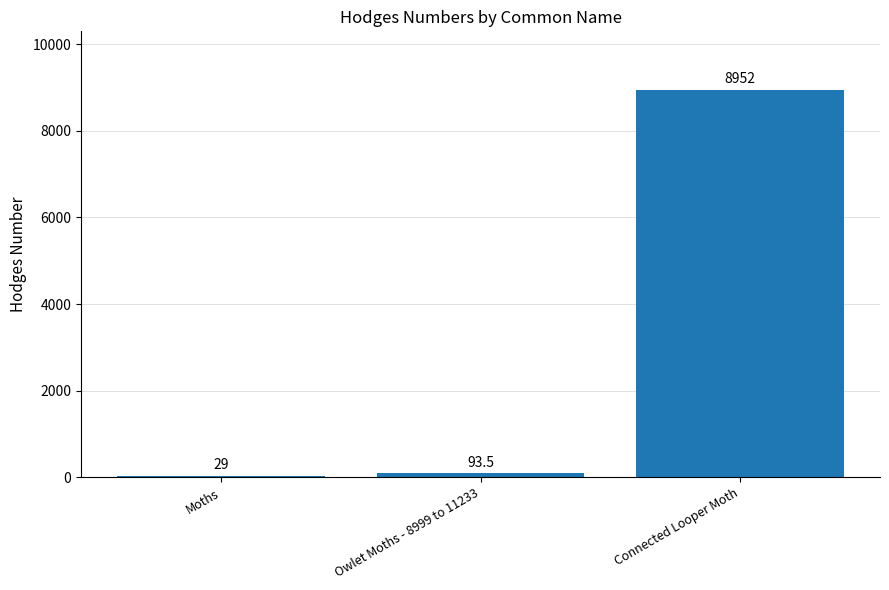

At which label is the value closest to 4490?

Owlet Moths - 8999 to 11233